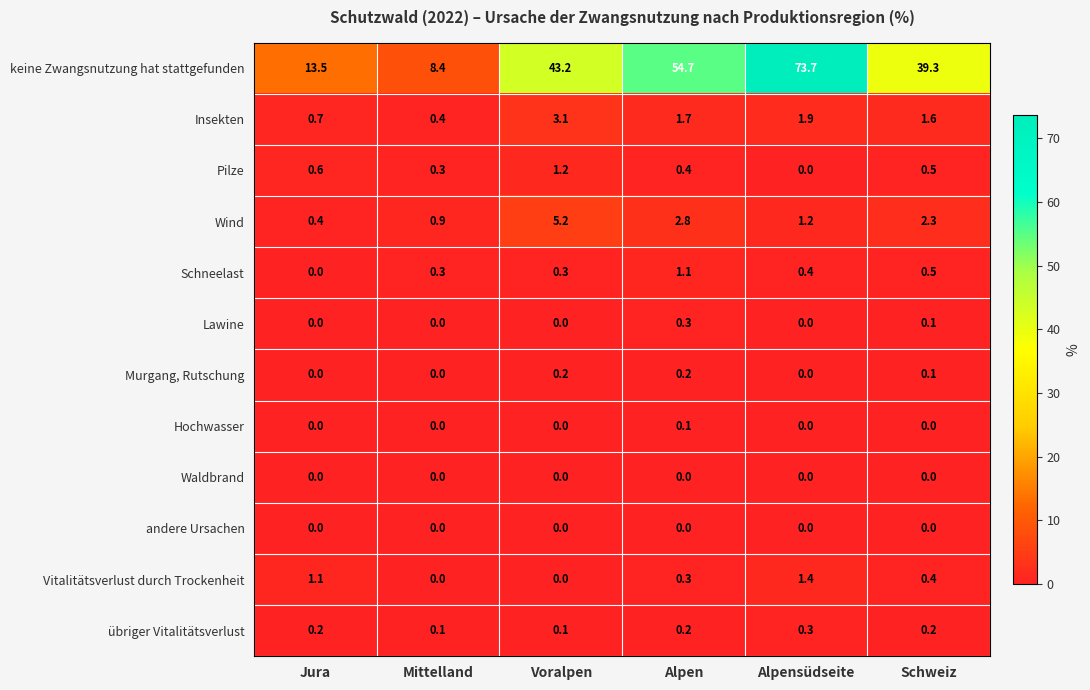

What is the total value across all series at Voralpen?

53.3